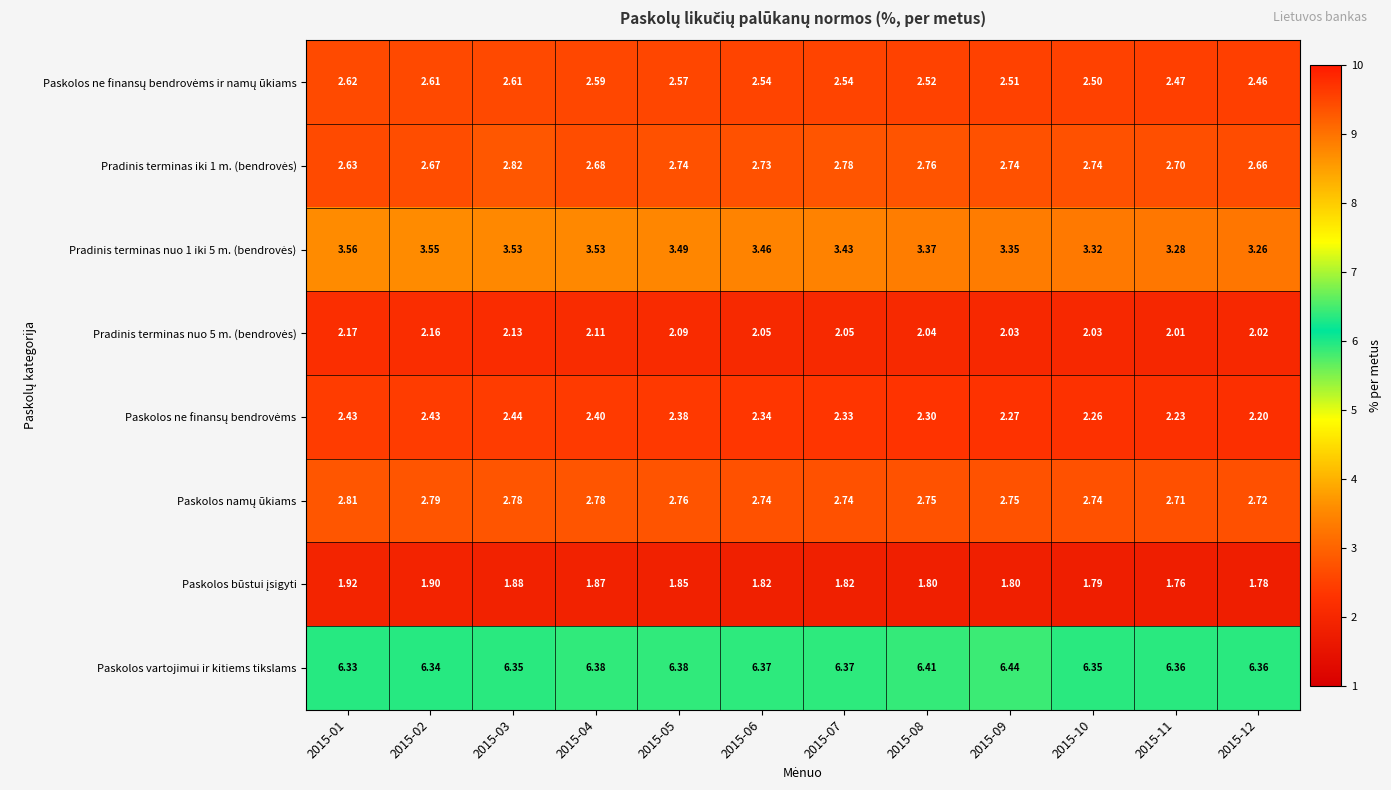

Which label corresponds to the largest value in the chart?

2015-09